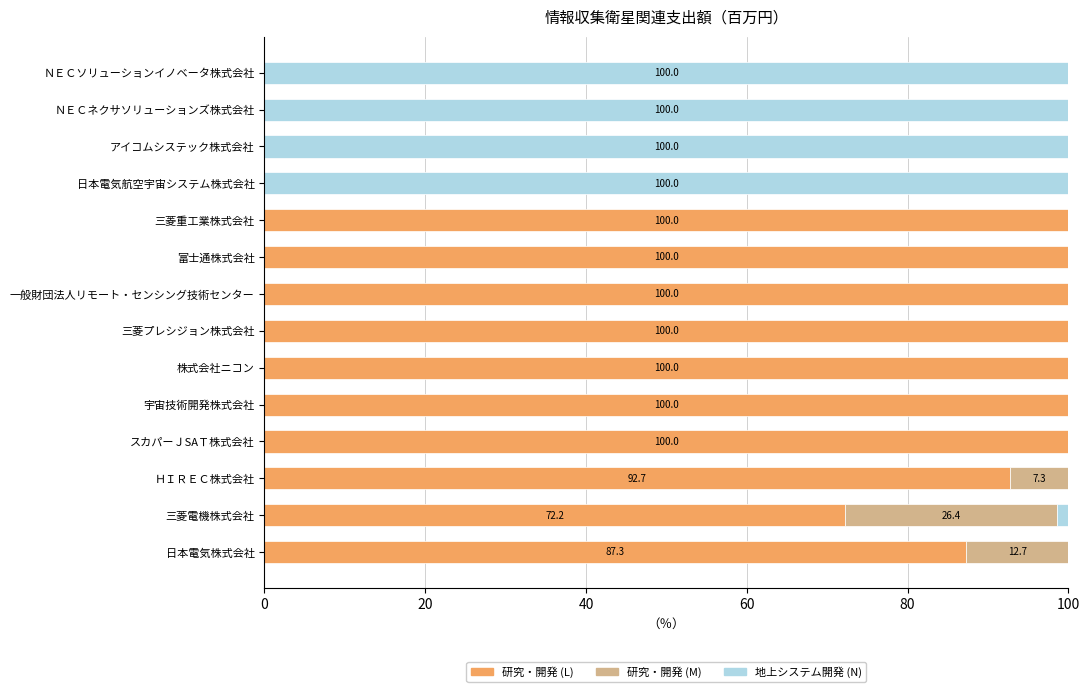

What is the total value across all series at ＮＥＣネクサソリューションズ株式会社?

100.0